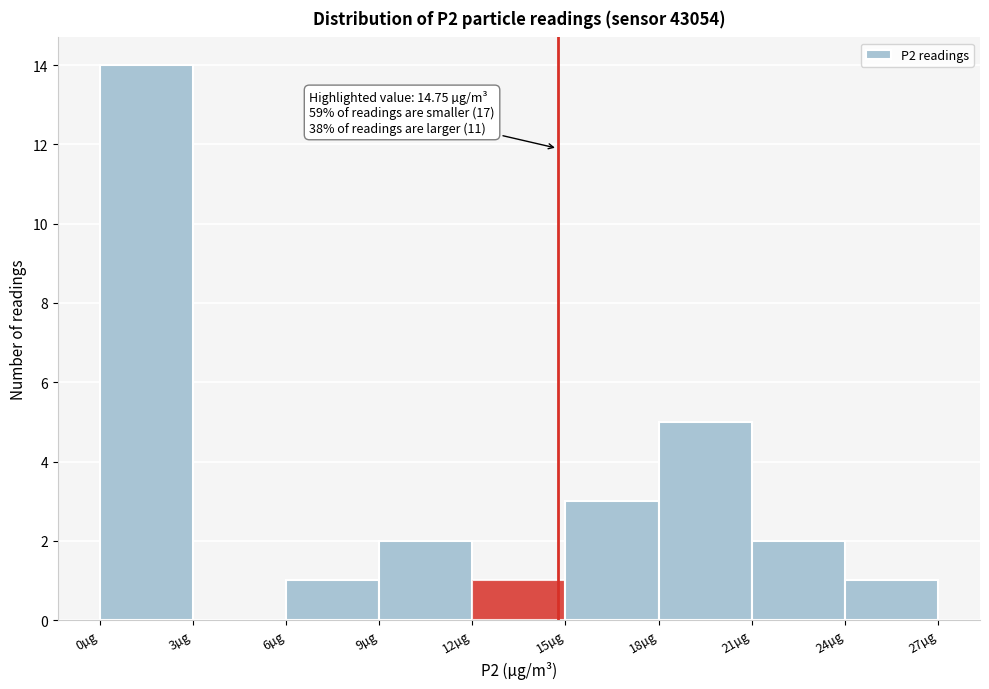

Which range on the x-axis has the tallest bar?

0 to 3